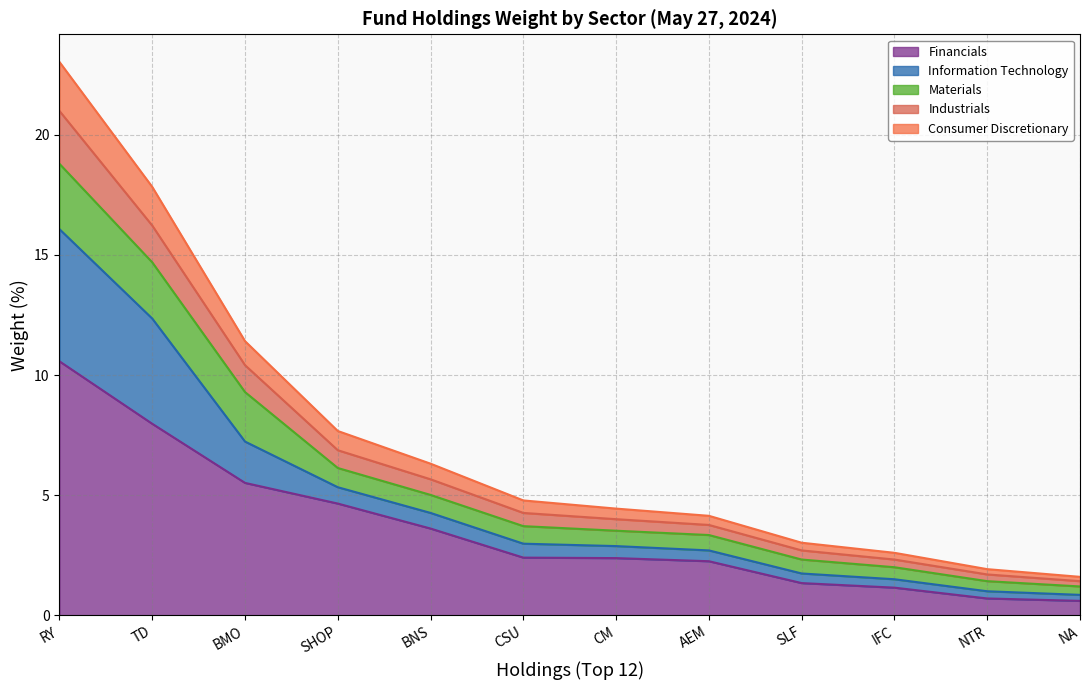

What is the approximate value of Financials at CSU?

2.4